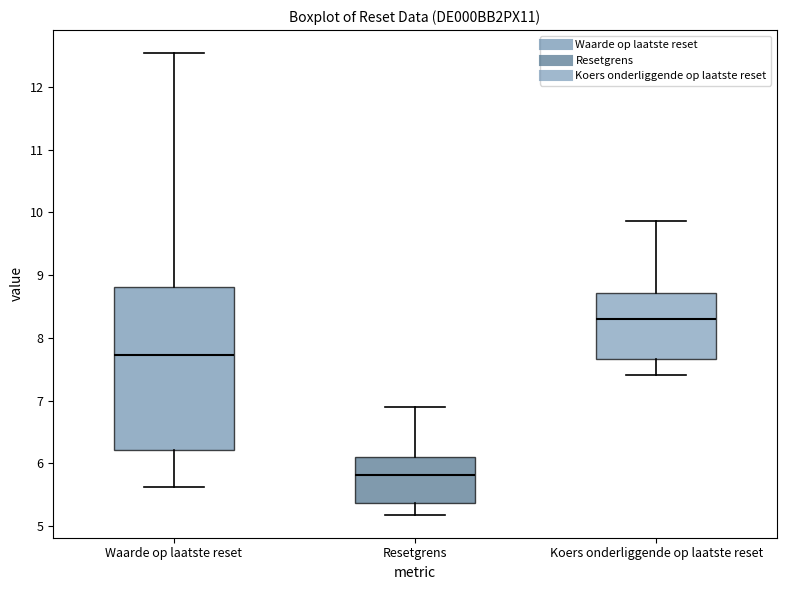

Reading left to right, read every box against the y-axis: the position of its median line, the range the box covers, and the ends of its whiskers. The values are not printed on the chart, so give them approximately, as read against the axis.

Waarde op laatste reset: median 7.7, box 6.2 to 8.8, whiskers 5.6 to 12.5
Resetgrens: median 5.8, box 5.4 to 6.1, whiskers 5.2 to 6.9
Koers onderliggende op laatste reset: median 8.3, box 7.7 to 8.7, whiskers 7.4 to 9.9